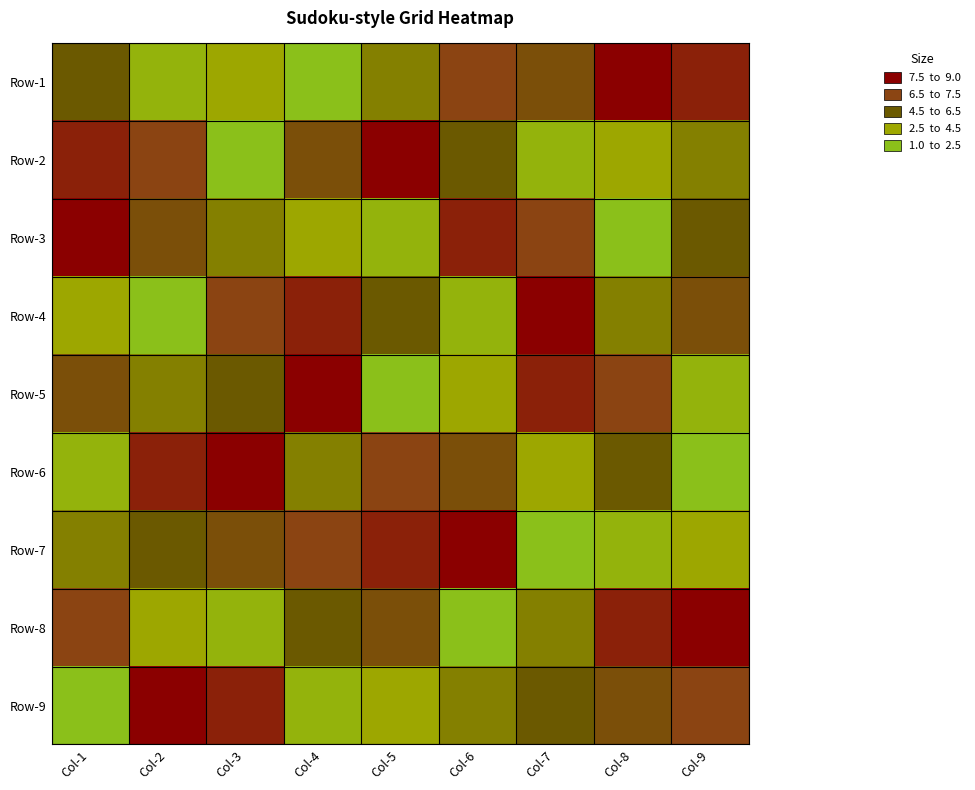

Reading right to left, transcribe all the data shown in this chart.

Row-1: Col-9=8	Col-8=9	Col-7=6	Col-6=7	Col-5=4	Col-4=1	Col-3=3	Col-2=2	Col-1=5
Row-2: Col-9=4	Col-8=3	Col-7=2	Col-6=5	Col-5=9	Col-4=6	Col-3=1	Col-2=7	Col-1=8
Row-3: Col-9=5	Col-8=1	Col-7=7	Col-6=8	Col-5=2	Col-4=3	Col-3=4	Col-2=6	Col-1=9
Row-4: Col-9=6	Col-8=4	Col-7=9	Col-6=2	Col-5=5	Col-4=8	Col-3=7	Col-2=1	Col-1=3
Row-5: Col-9=2	Col-8=7	Col-7=8	Col-6=3	Col-5=1	Col-4=9	Col-3=5	Col-2=4	Col-1=6
Row-6: Col-9=1	Col-8=5	Col-7=3	Col-6=6	Col-5=7	Col-4=4	Col-3=9	Col-2=8	Col-1=2
Row-7: Col-9=3	Col-8=2	Col-7=1	Col-6=9	Col-5=8	Col-4=7	Col-3=6	Col-2=5	Col-1=4
Row-8: Col-9=9	Col-8=8	Col-7=4	Col-6=1	Col-5=6	Col-4=5	Col-3=2	Col-2=3	Col-1=7
Row-9: Col-9=7	Col-8=6	Col-7=5	Col-6=4	Col-5=3	Col-4=2	Col-3=8	Col-2=9	Col-1=1